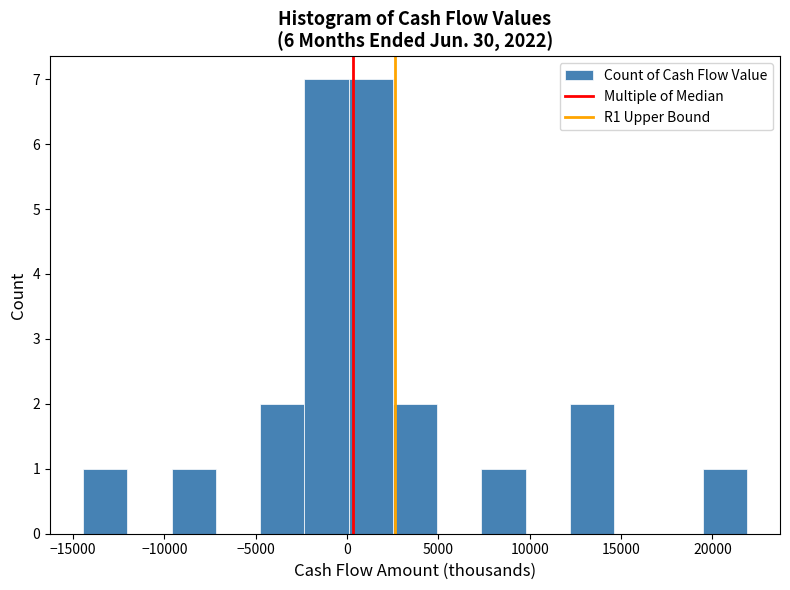

What is the height of the bar covering -5000 to -2500 on the x-axis? Neither the bar edges nor the heights are printed on the chart, so give them approximately, as read against the axes.

2